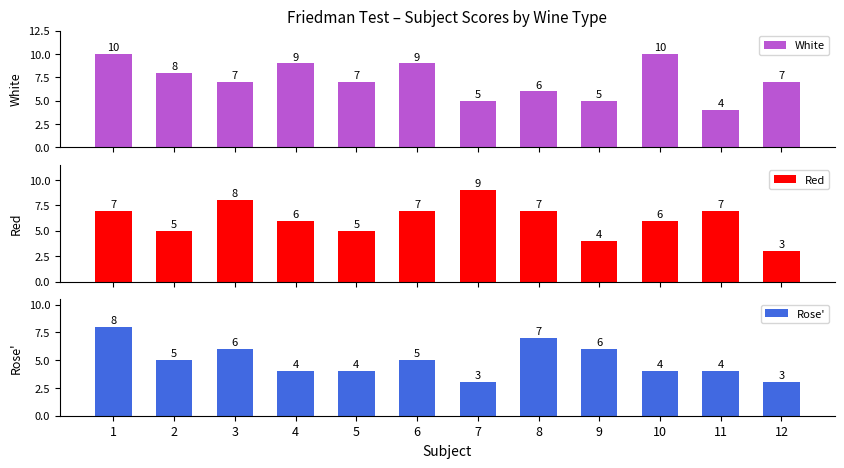

Read the Red value at 8.

7